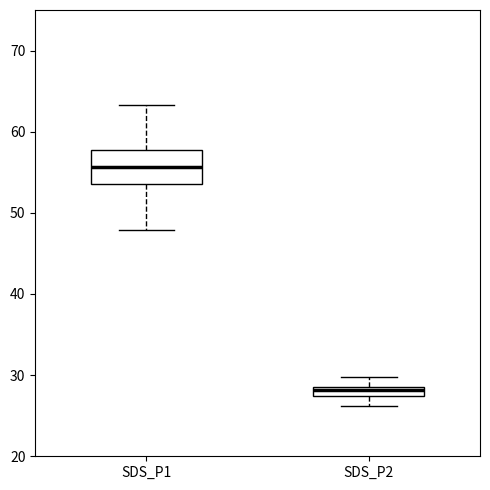

Which box's median line is the lowest?

SDS_P2